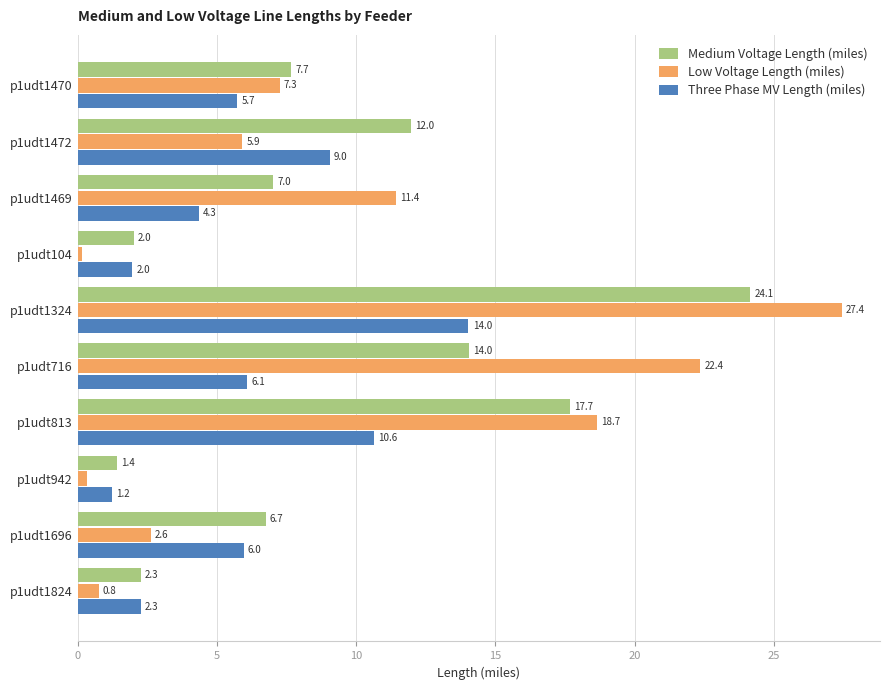

Is the value of Three Phase MV Length (miles) at p1udt1469 greater than the value of Medium Voltage Length (miles) at p1udt1470?

No